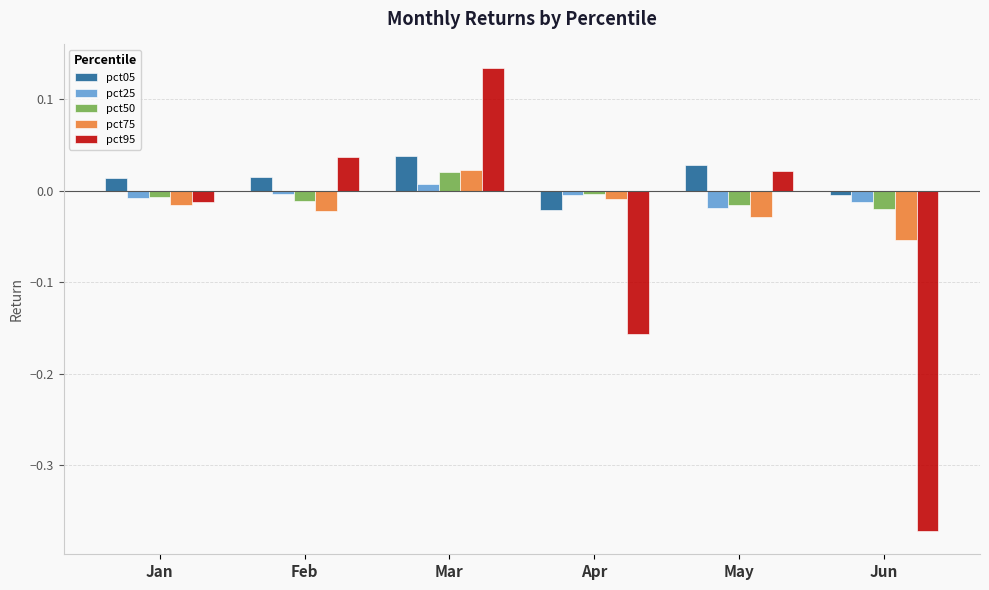

Is it true that pct25 equals -0.0 at Apr?

True